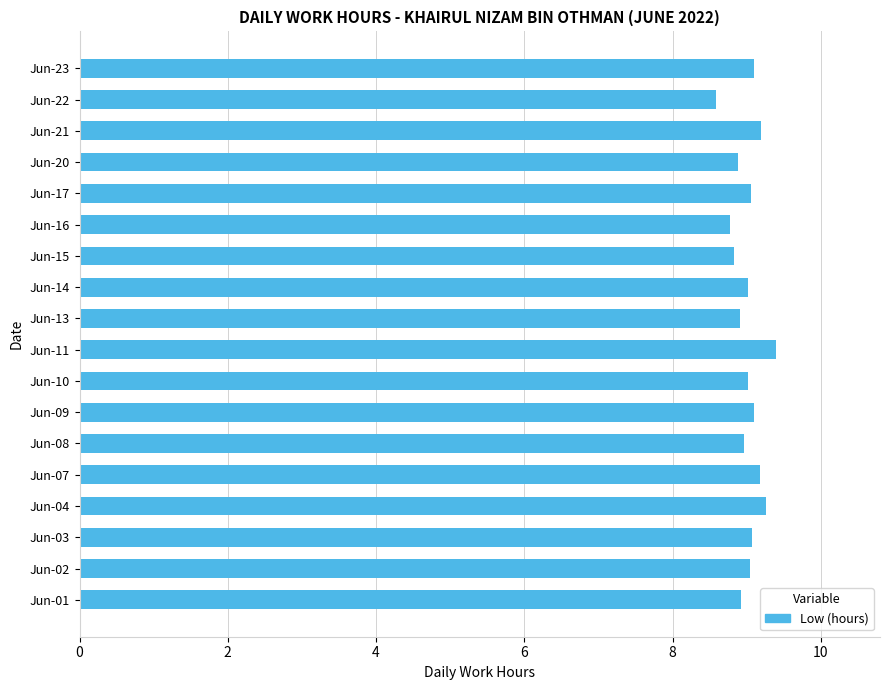

Approximately how many times larger is the value at Jun-09 compared to Jun-02?

1.0